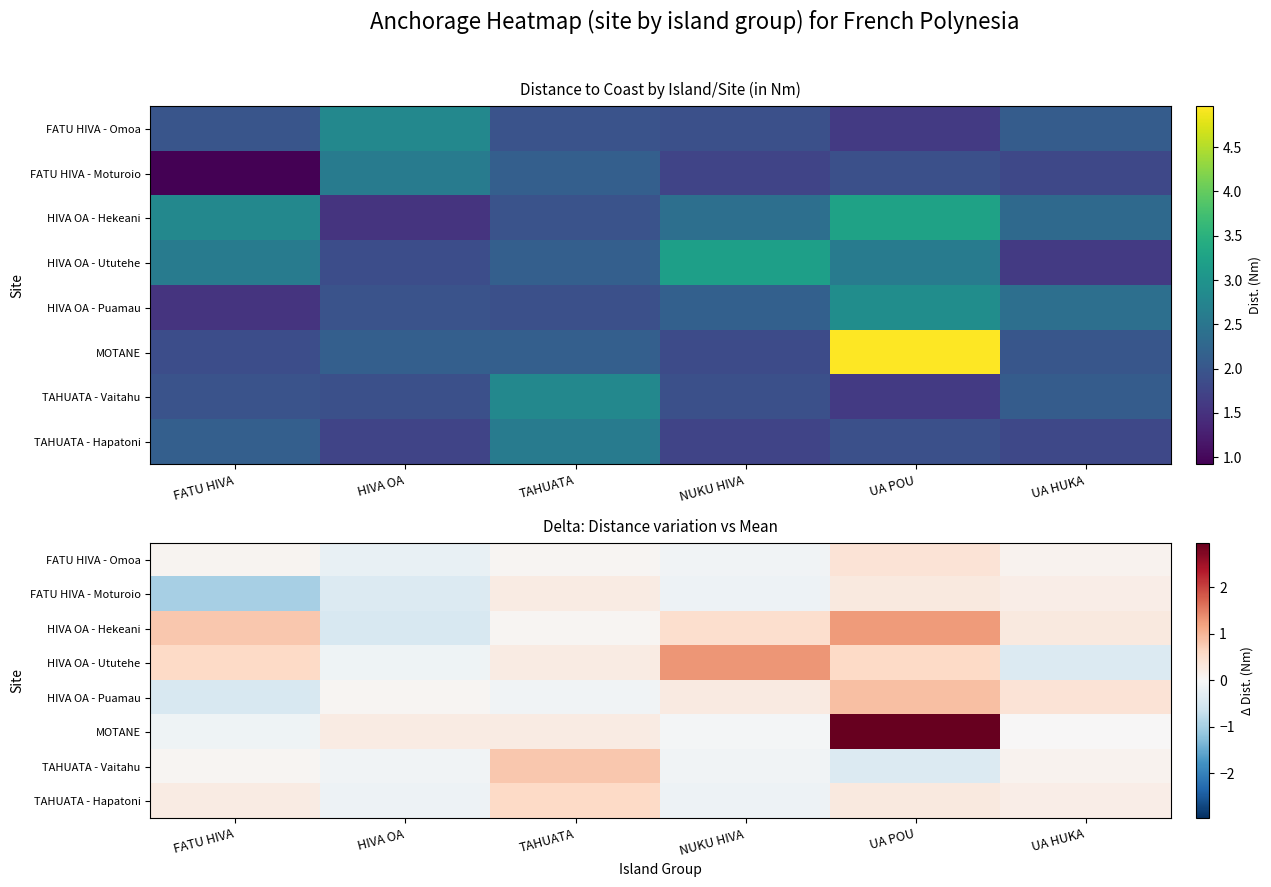

How many data points in FATU HIVA - Omoa are less than 0?

2